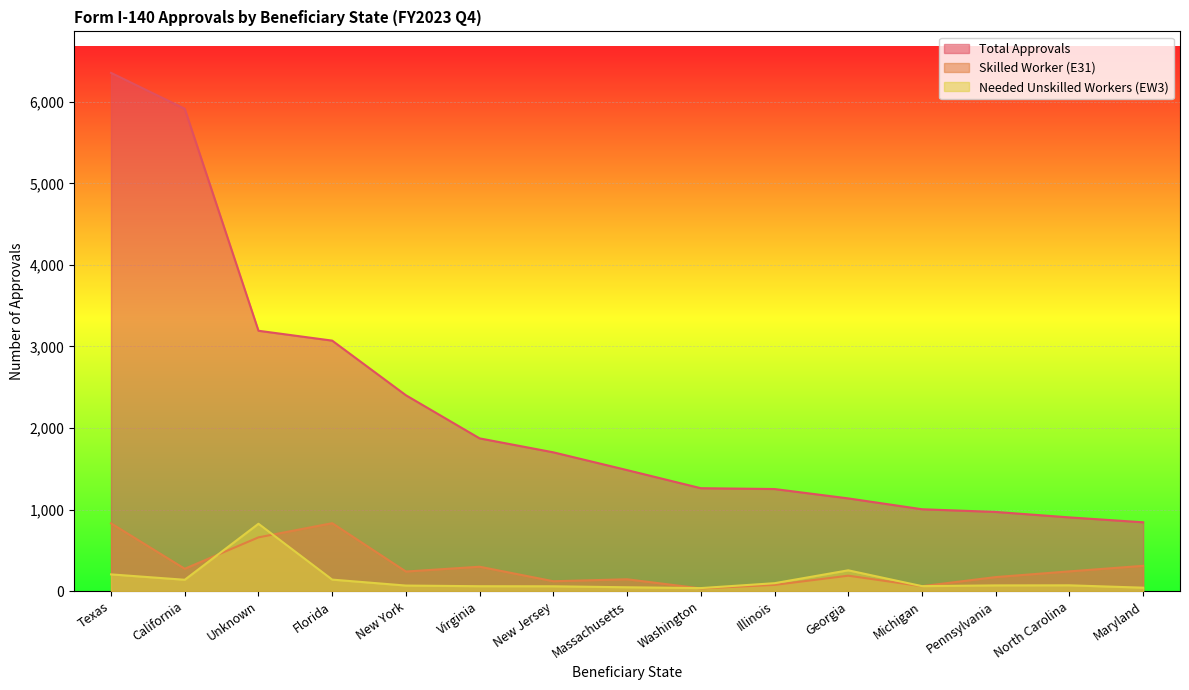

How many lines are shown in the chart?

3